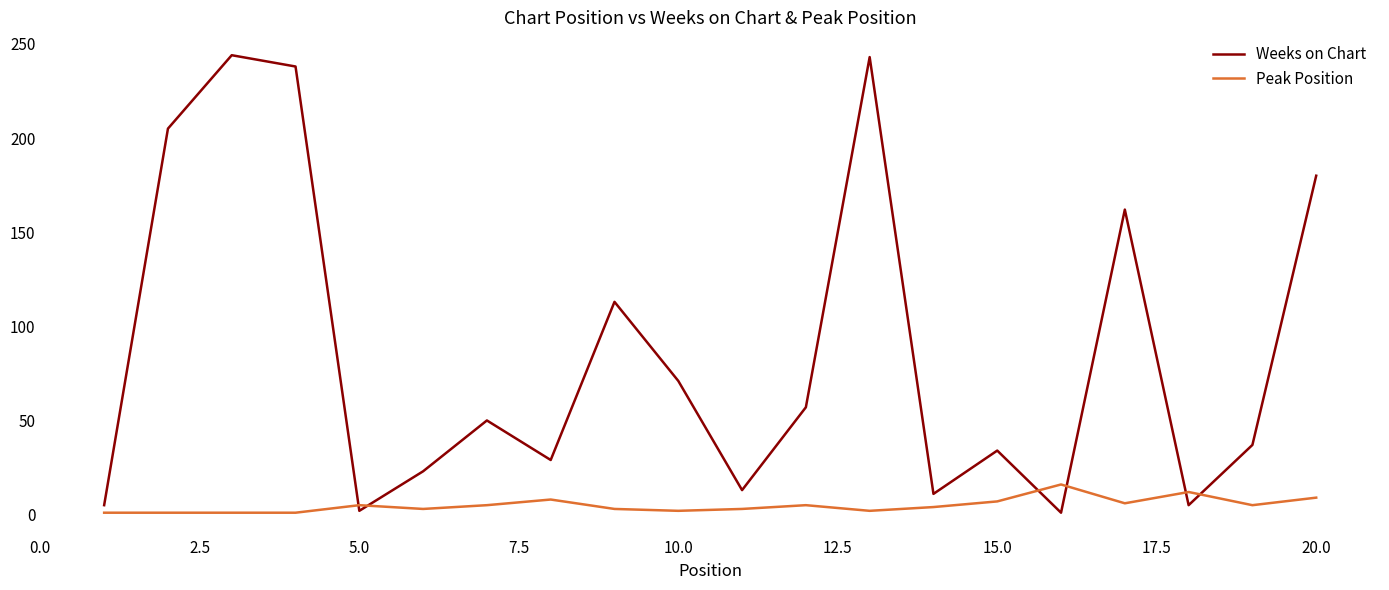

Does the chart display data point markers on the line(s)?

No